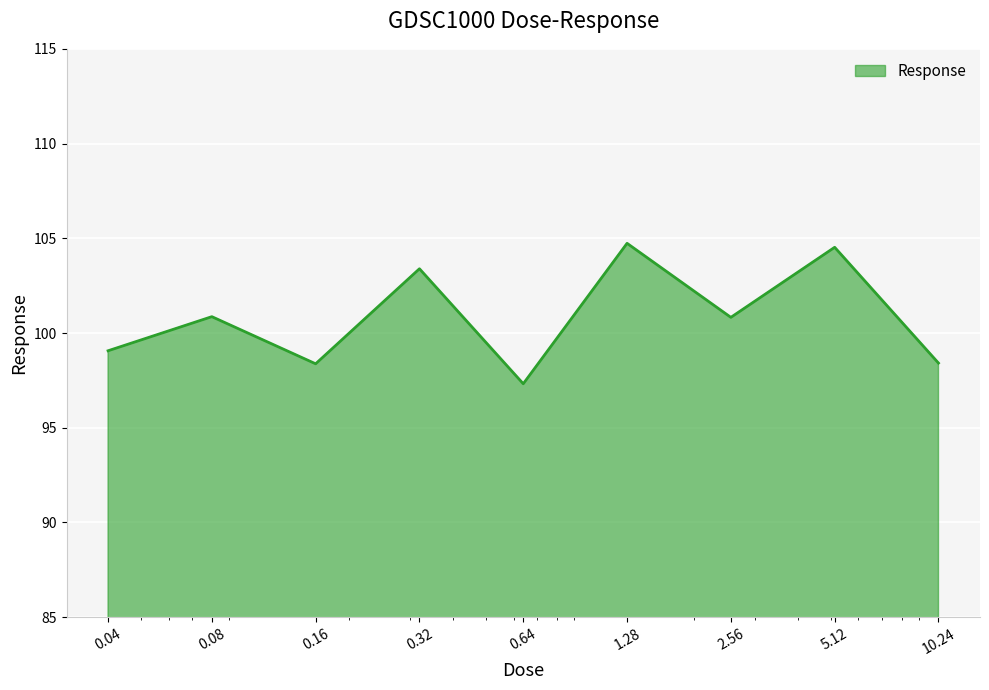

What is the difference between the maximum and minimum values?

7.4